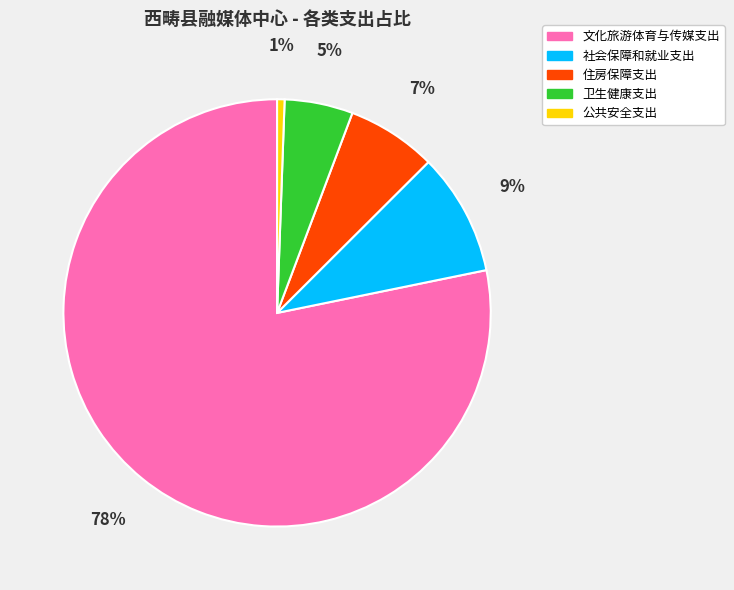

To the nearest percent, what portion does 公共安全支出 represent?

1%